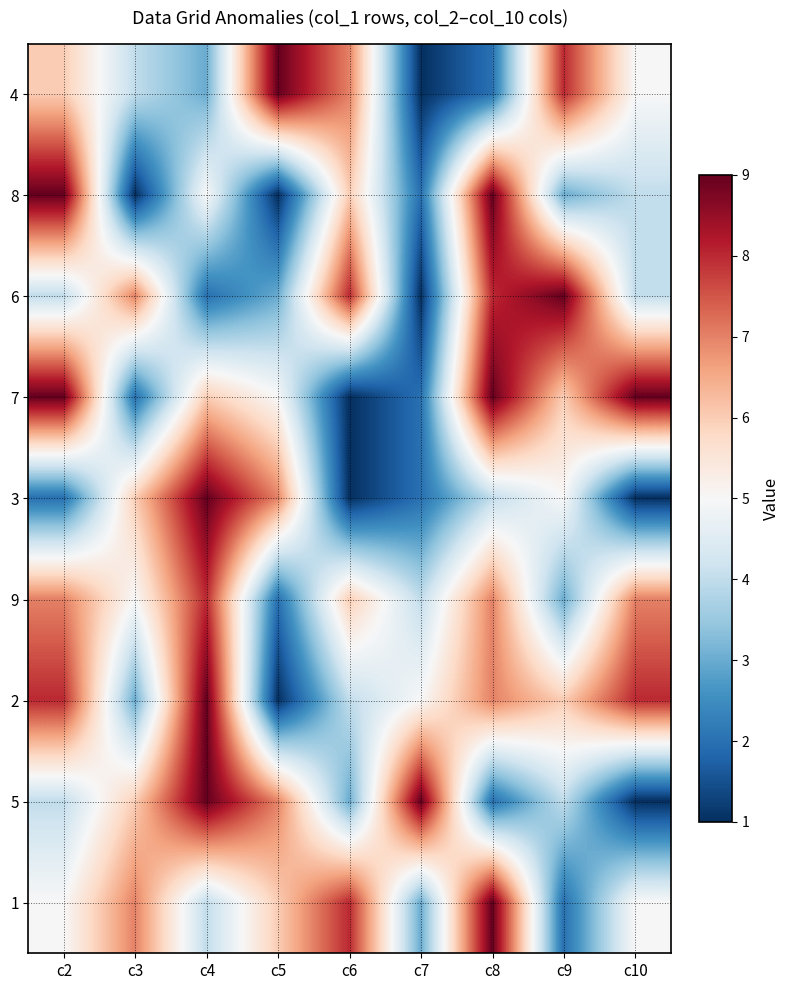

At how many categories does at least one series exceed 2?

9